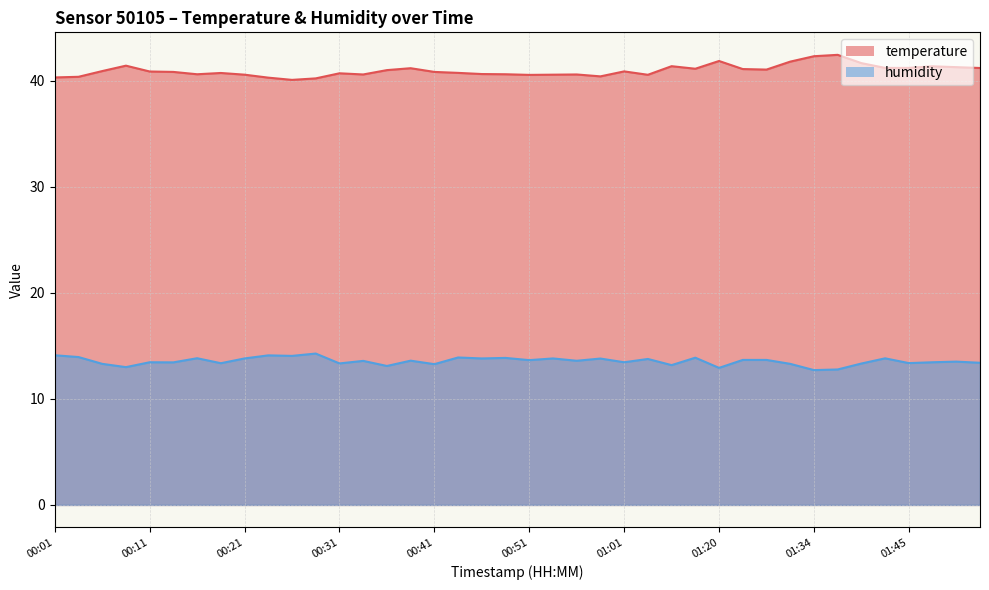

Rank the series by their maximum value, from highest to lowest.

temperature, humidity